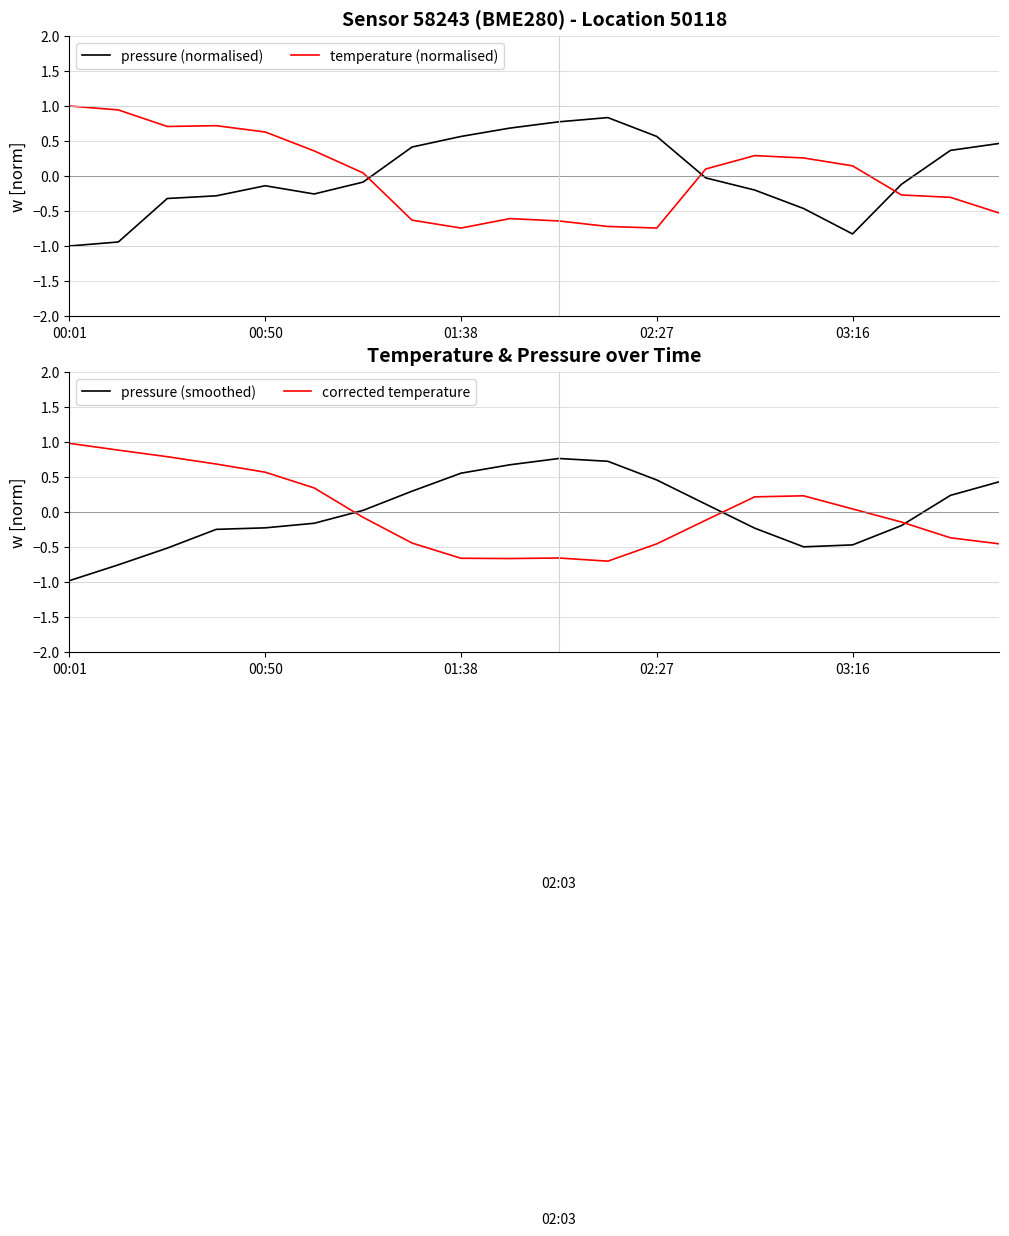

How many times do pressure (normalised) and corrected temperature cross each other?

3